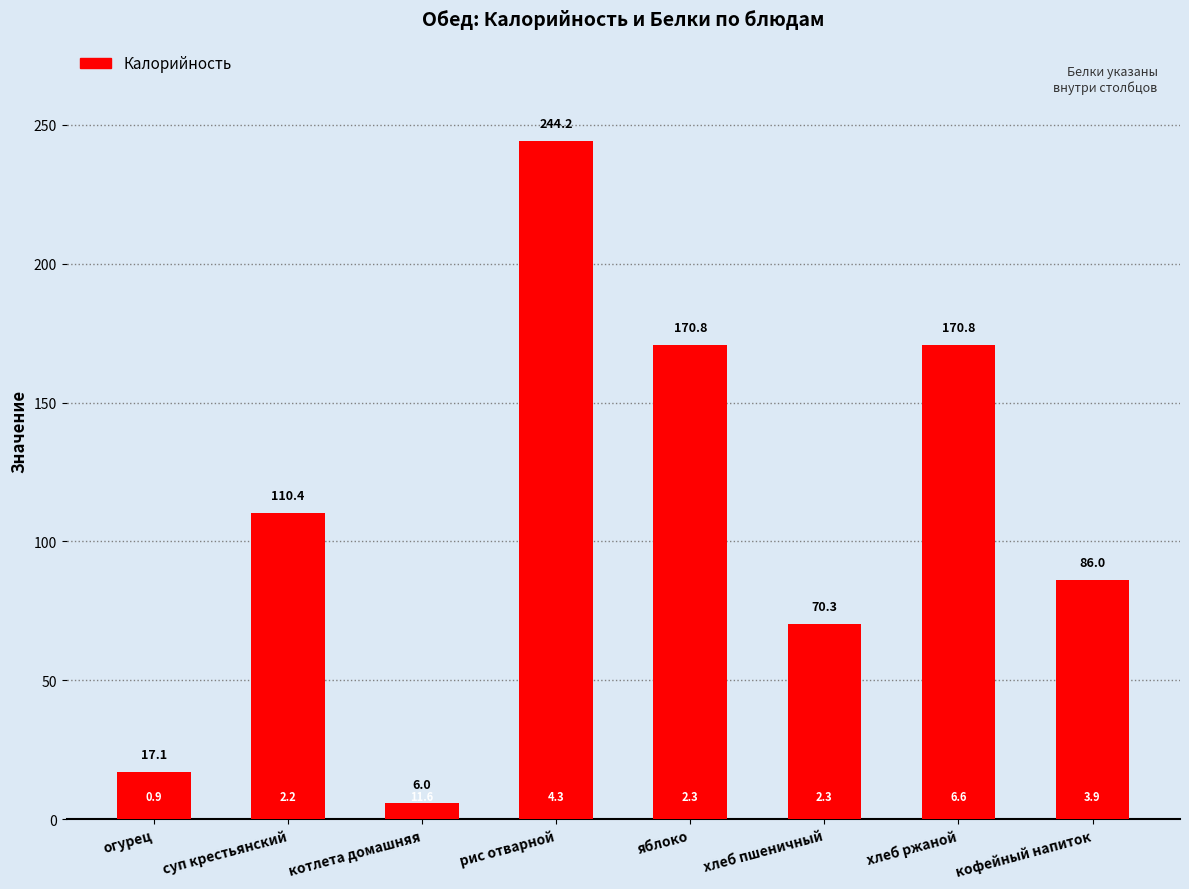

What is the value of the 6th bar from the left?

70.3